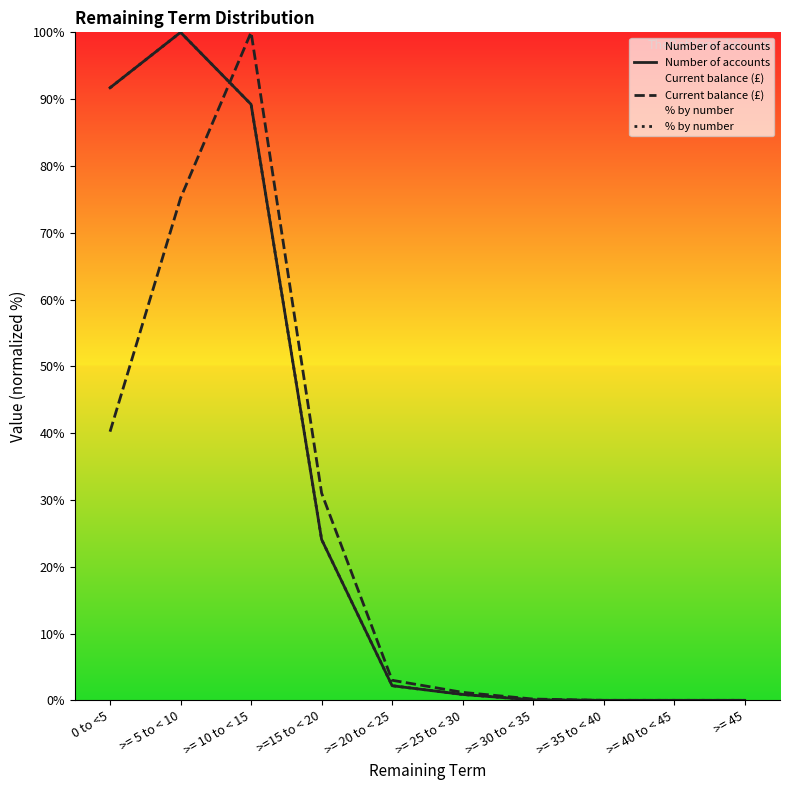

What position from the left is >= 30 to < 35?

7